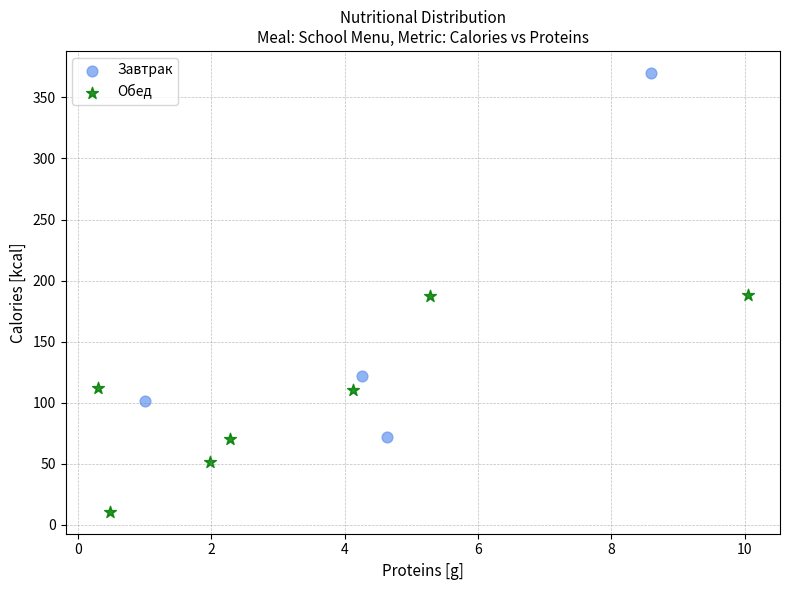

Which series contains the lowest Y value?

Обед